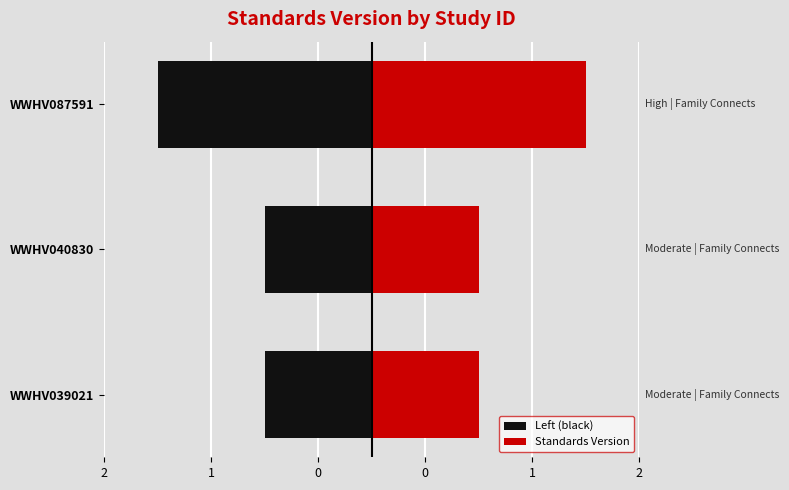

Which series has the widest spread of values?

Left (black)